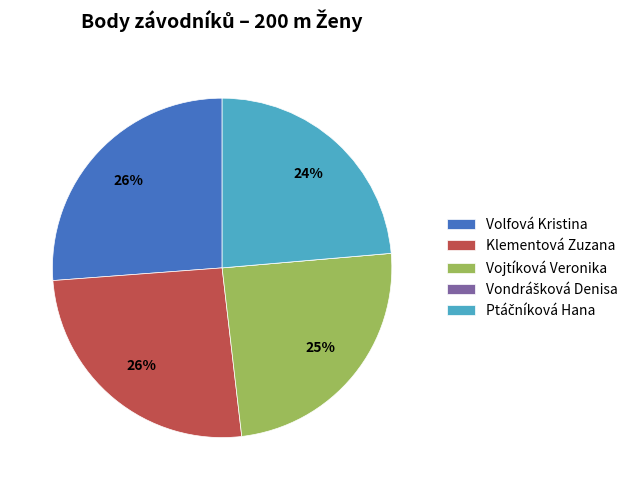

To the nearest percent, what is the difference between the largest and smallest slice percentages?

26%